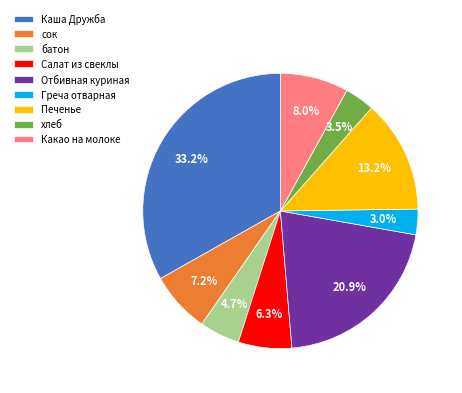

What is the ratio of the value at Греча отварная to the value at Печенье?

0.2